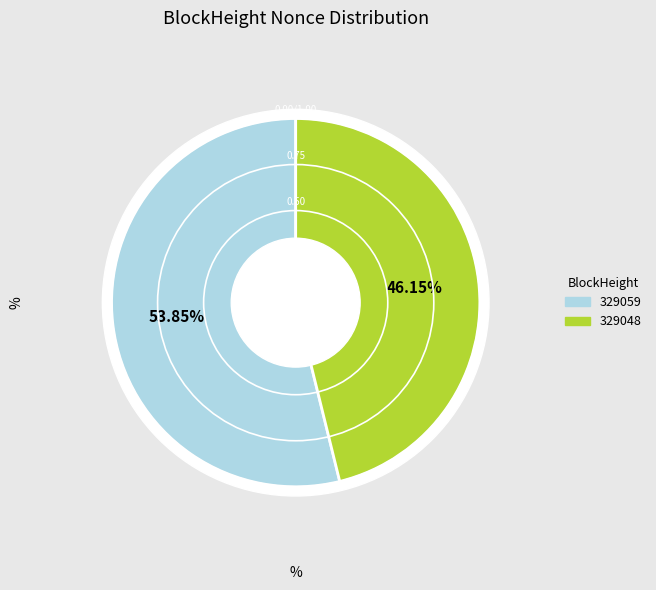

Which slice is the largest?

329059